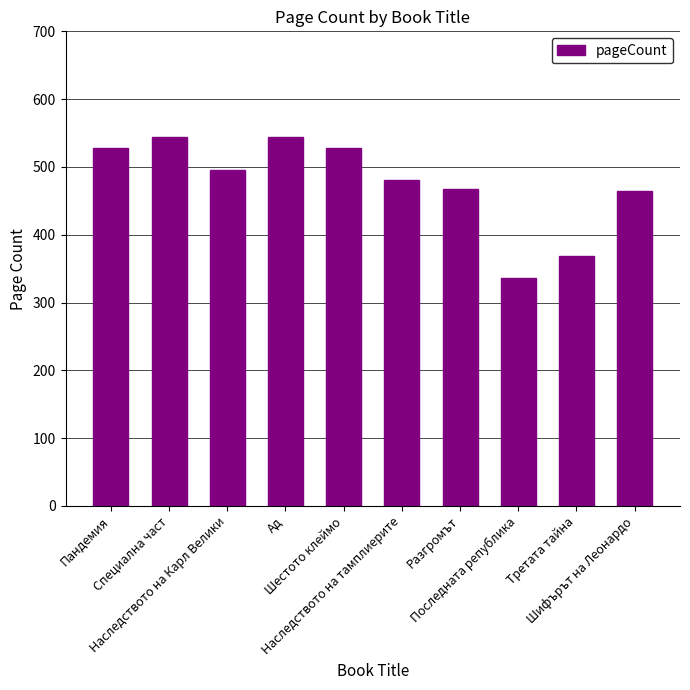

What is the average value?

476